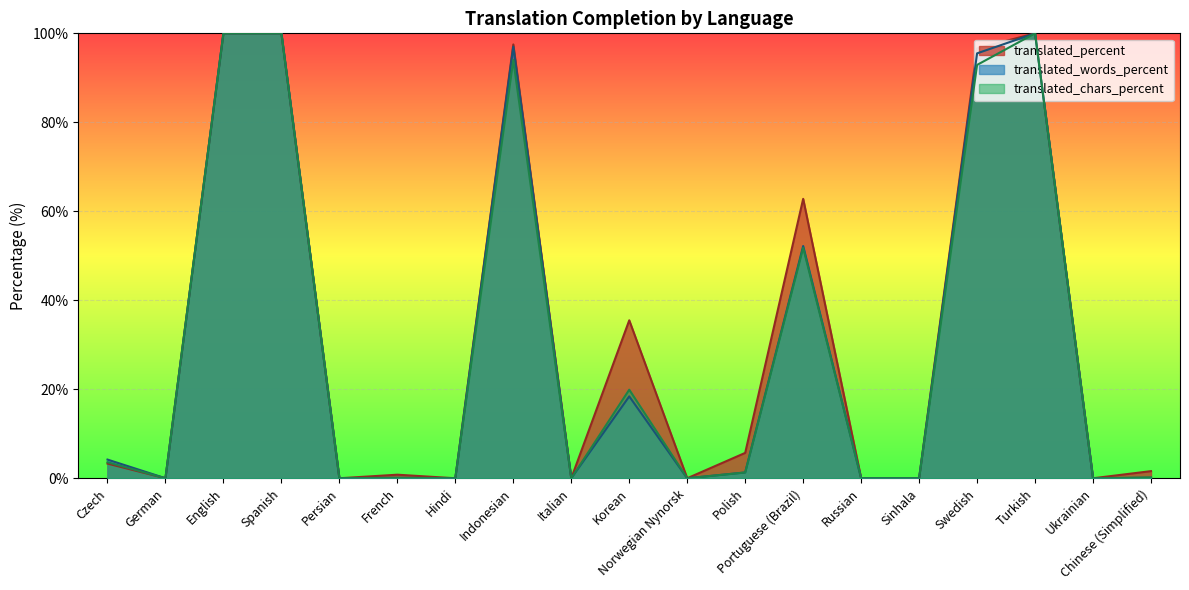

Which series has the widest spread of values?

translated_percent